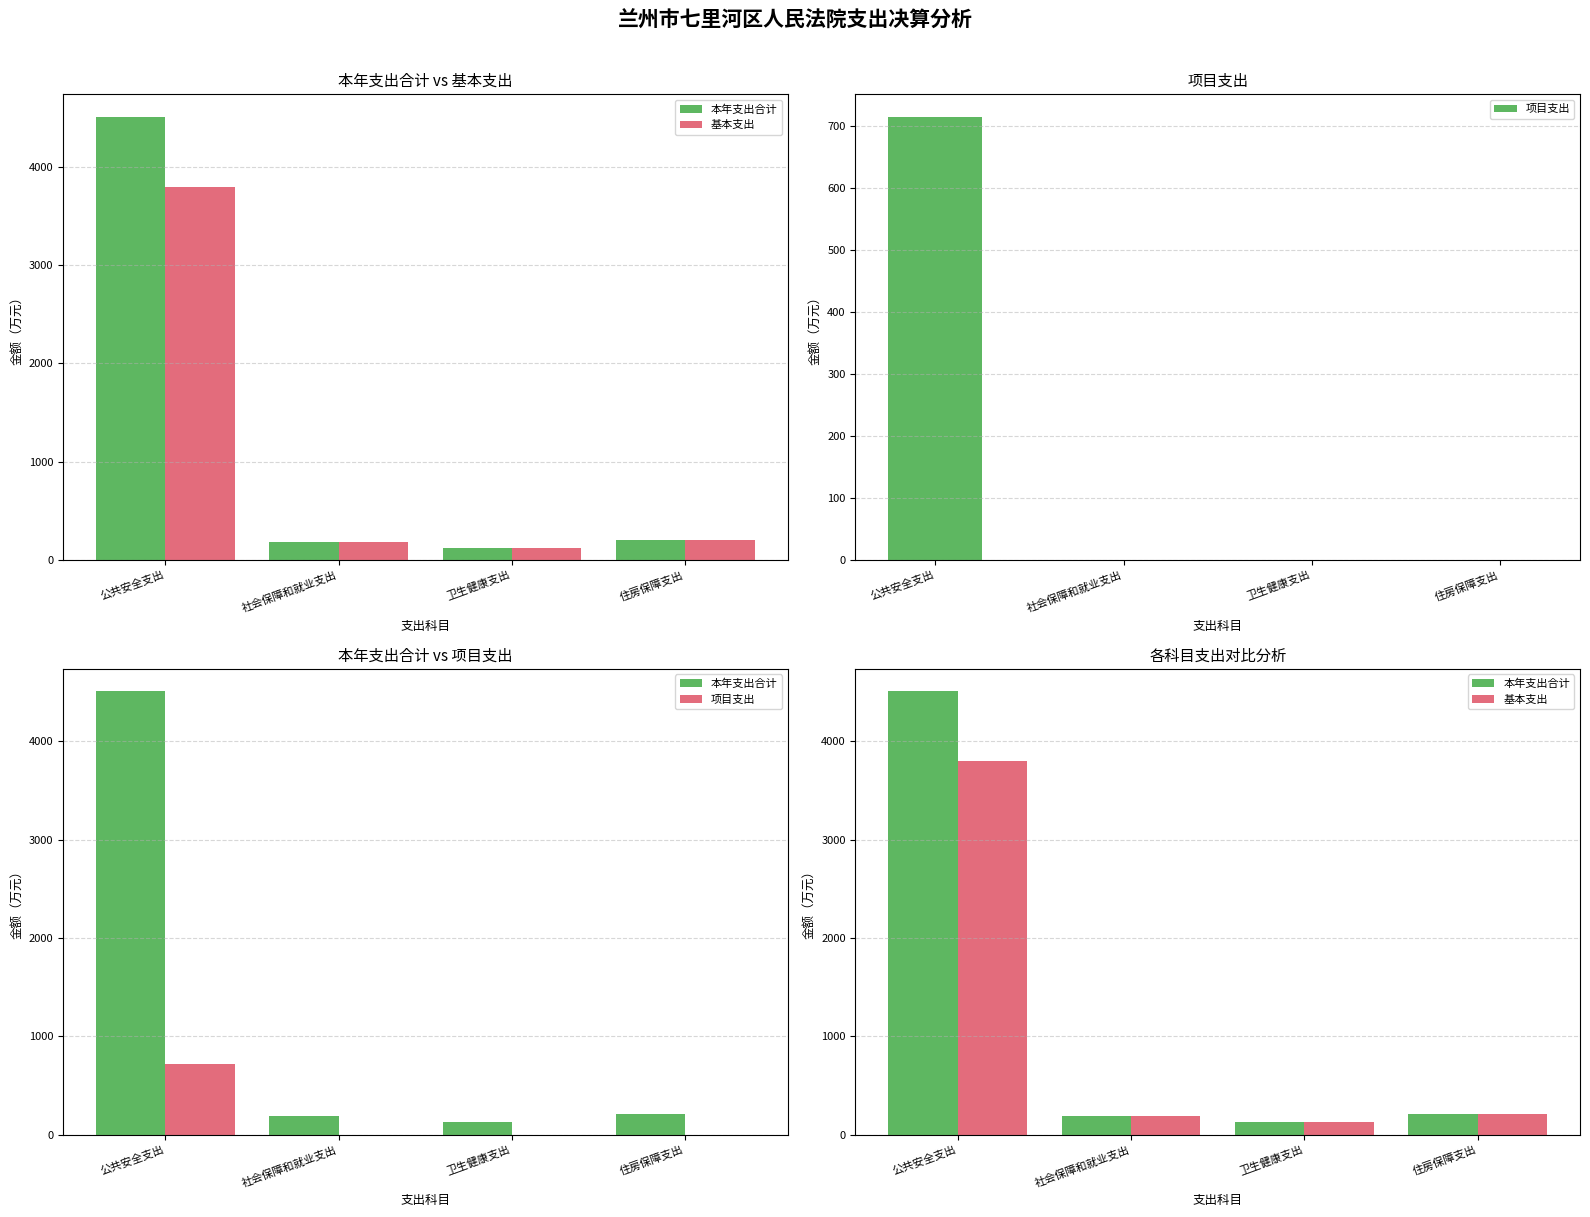

Does the chart contain stacked bars?

No